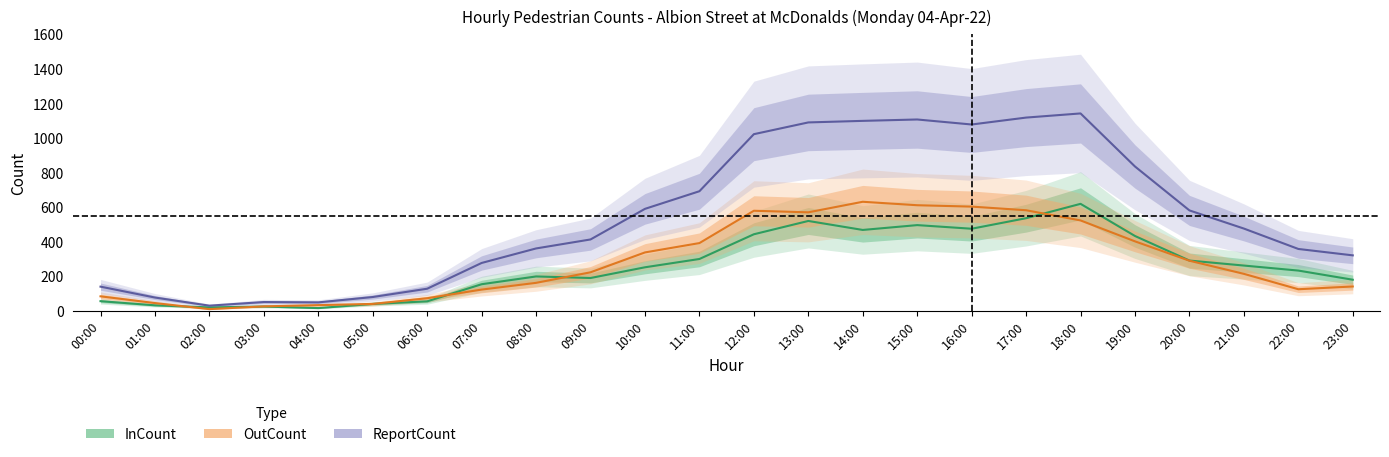

What is the label of the 10th point from the left?

09:00